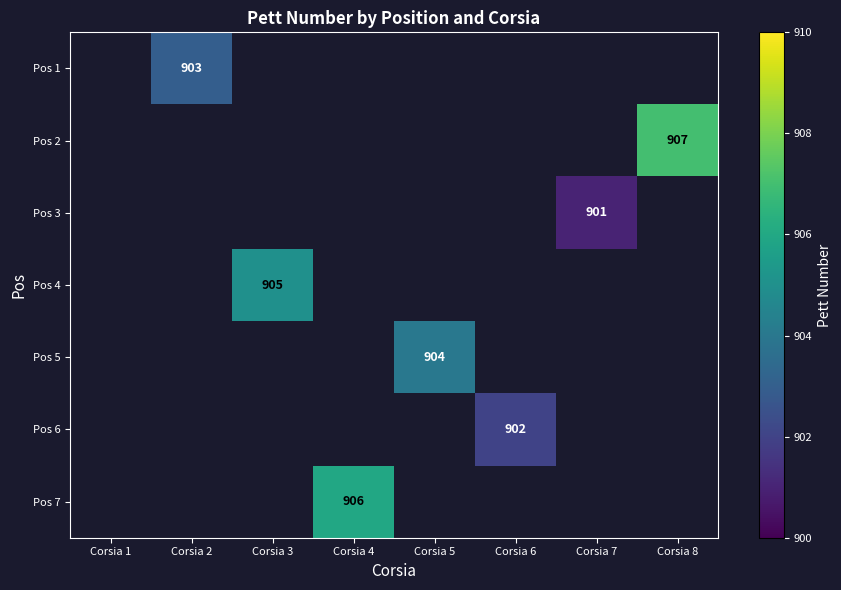

The Pos 5 series shows 904 at Corsia 5. True or false?

True